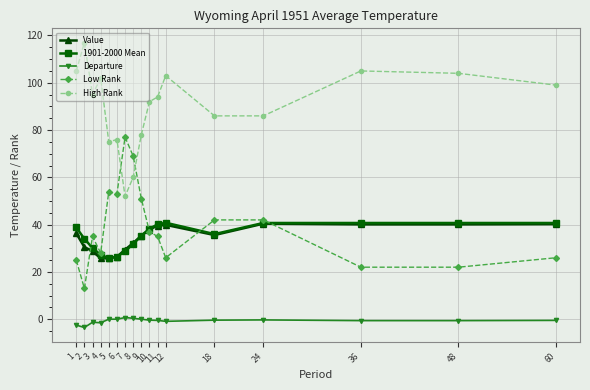

What is the minimum value shown in the chart?

-3.5